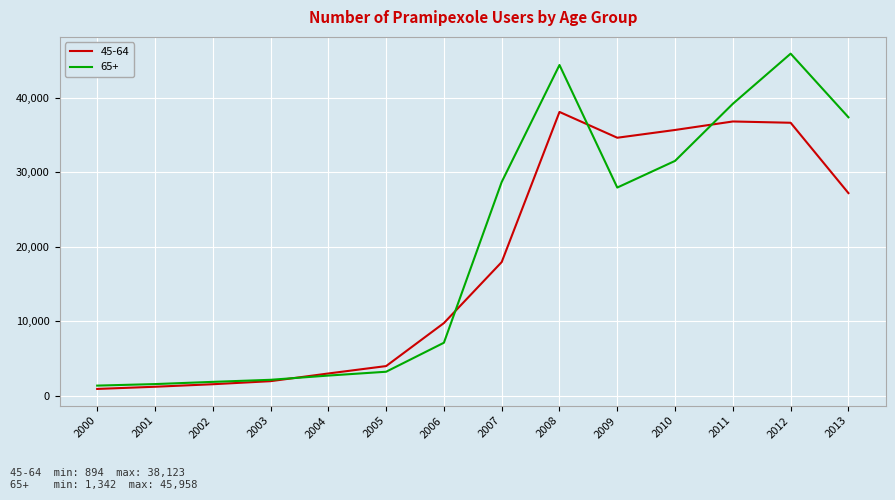

What is the sum of the 65+ values at 2001 and 2003?

3669